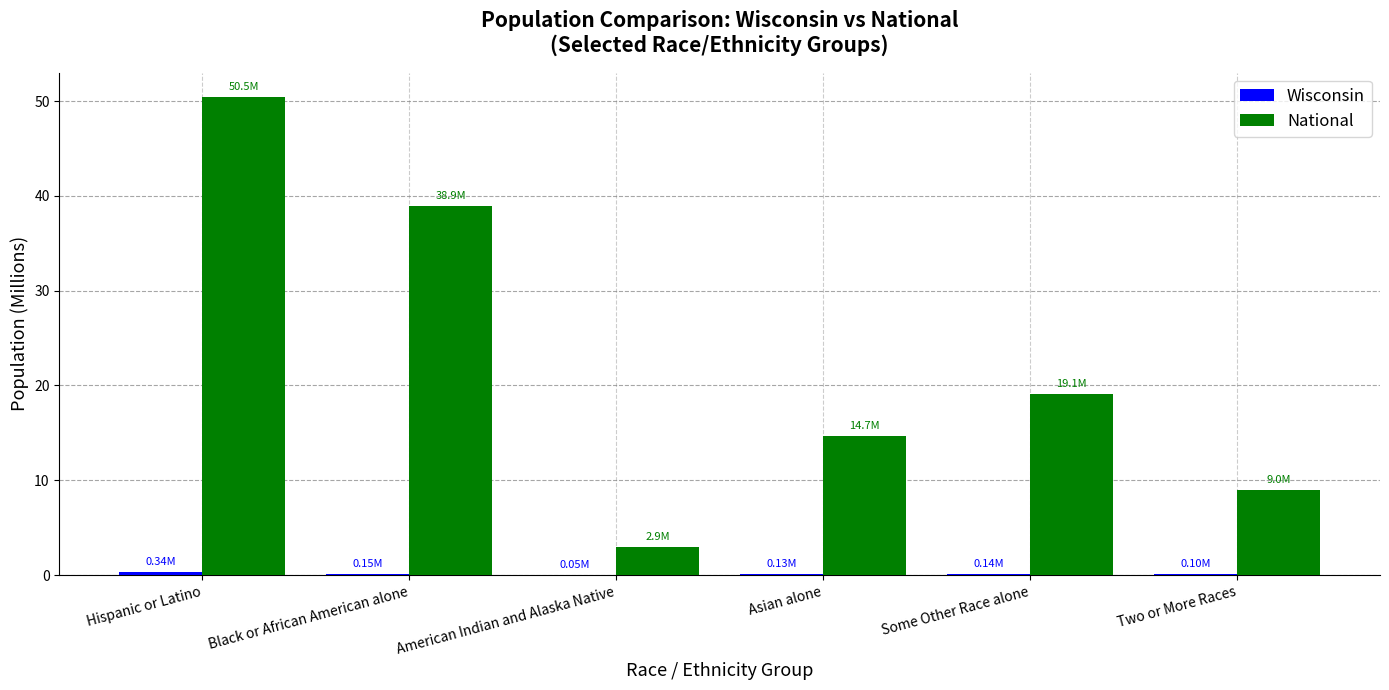

At which category is the sum across all series the highest?

Hispanic or Latino